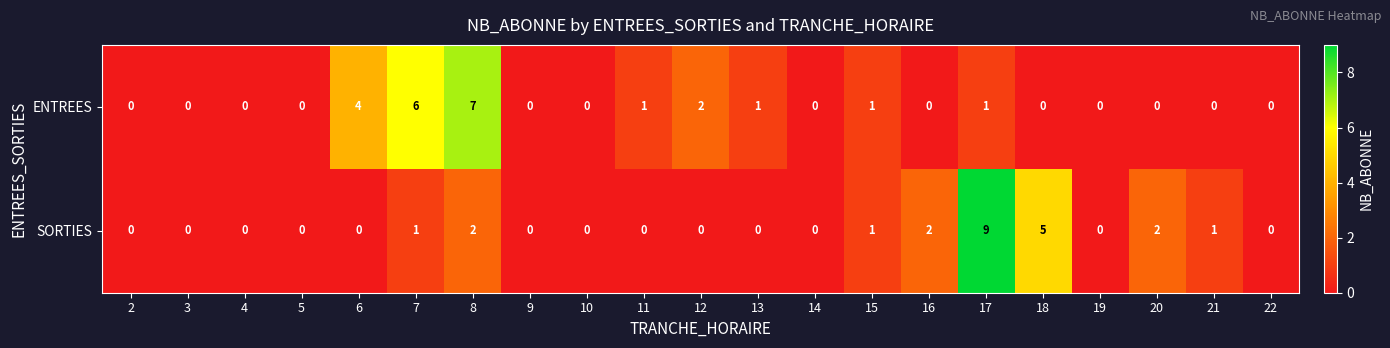

Count the ENTREES values in the range 0 to 1.

17